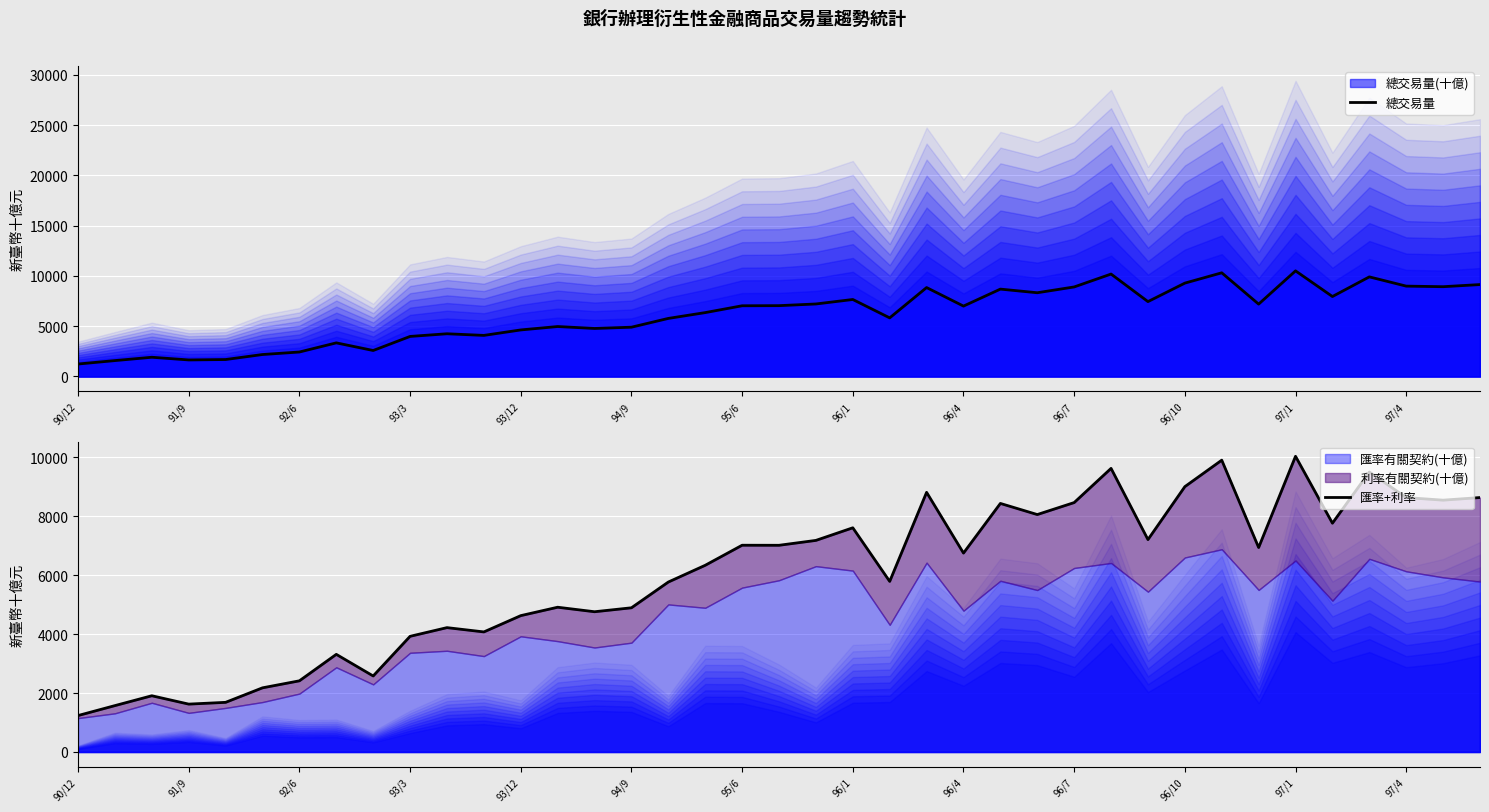

At 96/4, list the series in order from smallest to largest.

匯率+利率, 總交易量